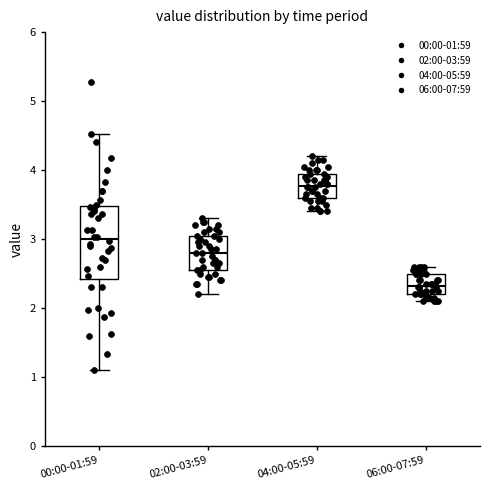

Which box has the lowest median line?

06:00-07:59